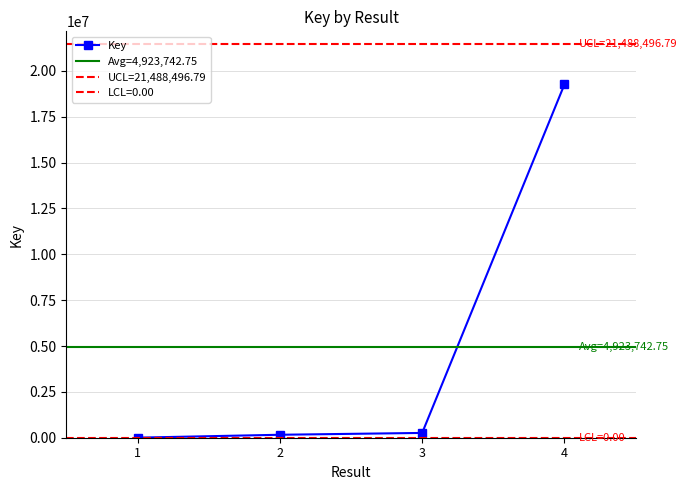

True or false: there are more than 2 points higher than both neighbors.

False